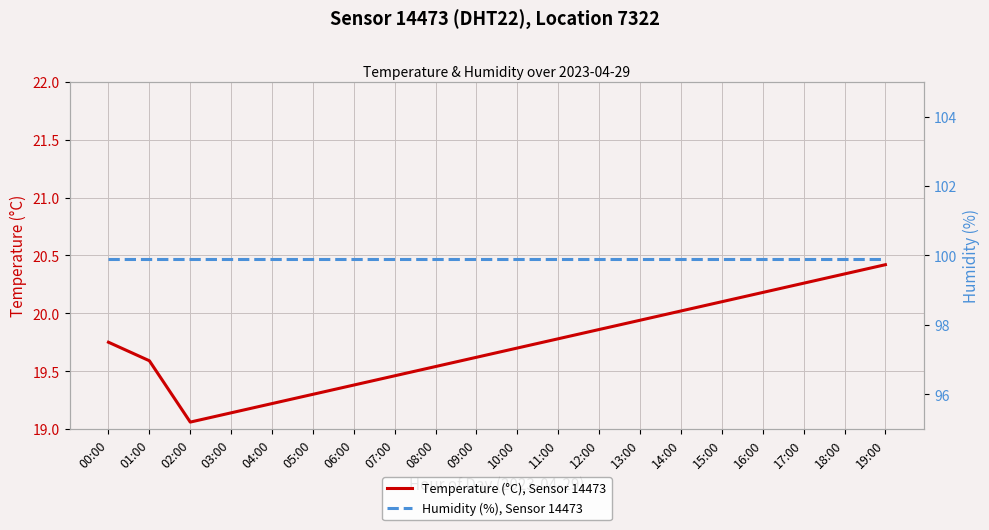

The value of Temperature (°C), Sensor 14473 at 05:00 is 19.3. True or false?

True